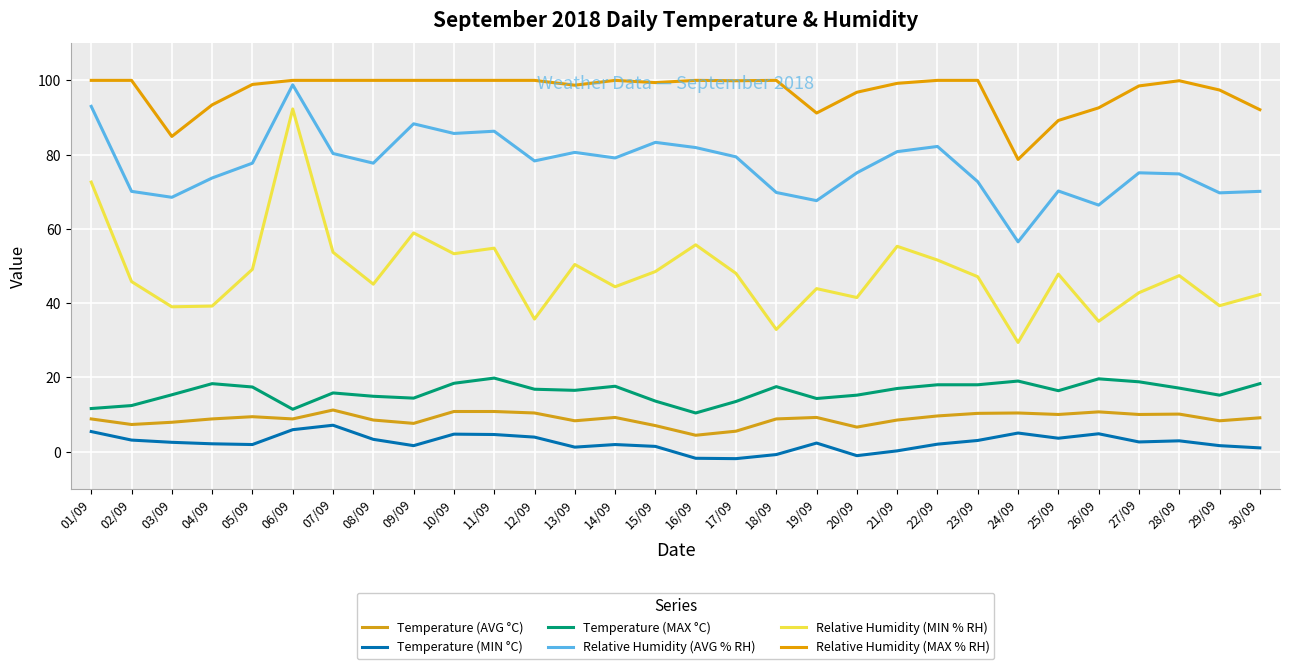

True or false: Temperature (MIN °C) and Temperature (AVG °C) intersect in this chart.

False